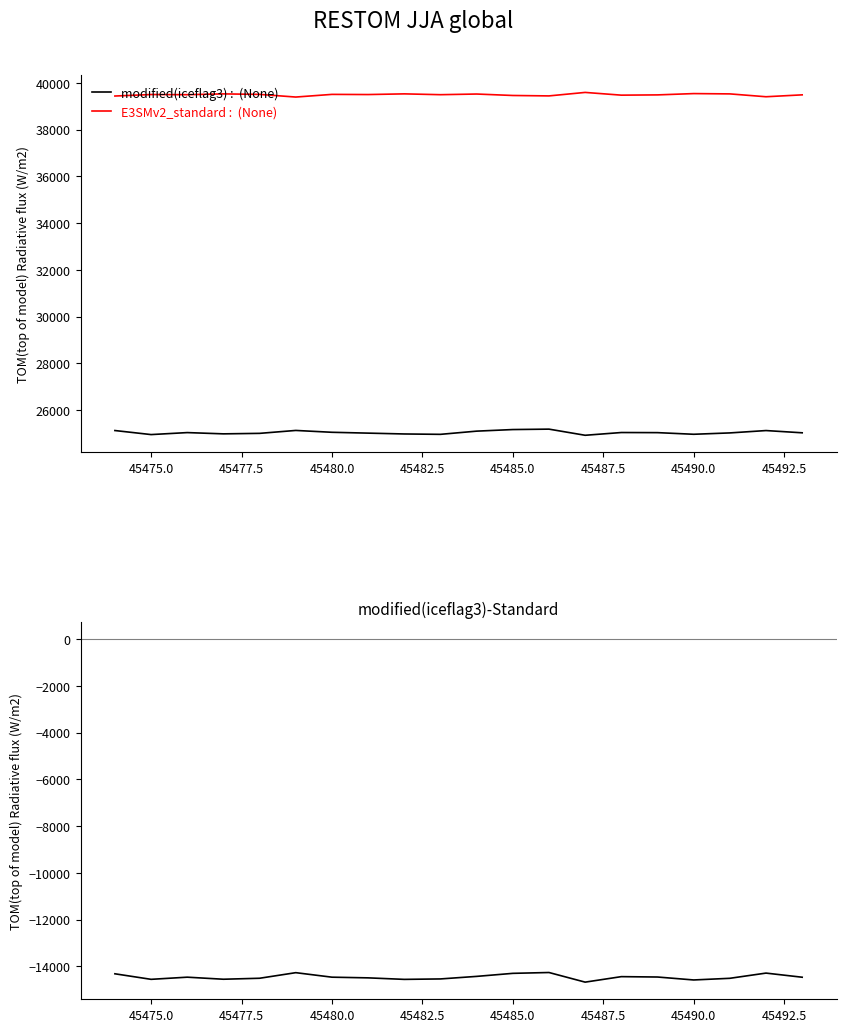

Where is the first local maximum for E3SMv2_standard :  (None)?

45475.0